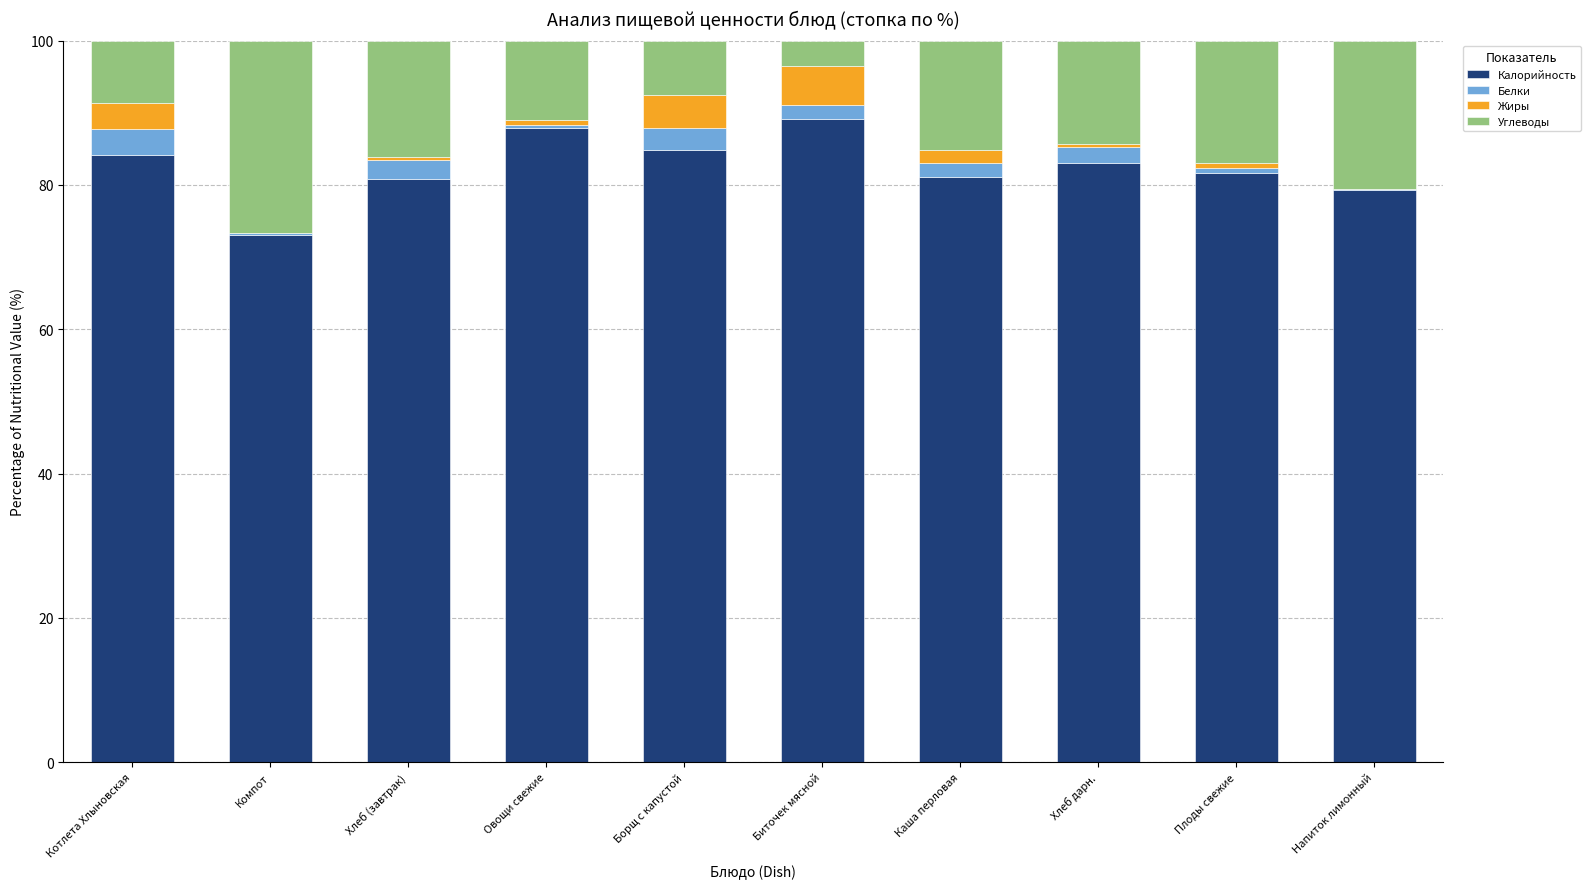

True or false: Калорийность has a value of 81.6 at Плоды свежие.

True